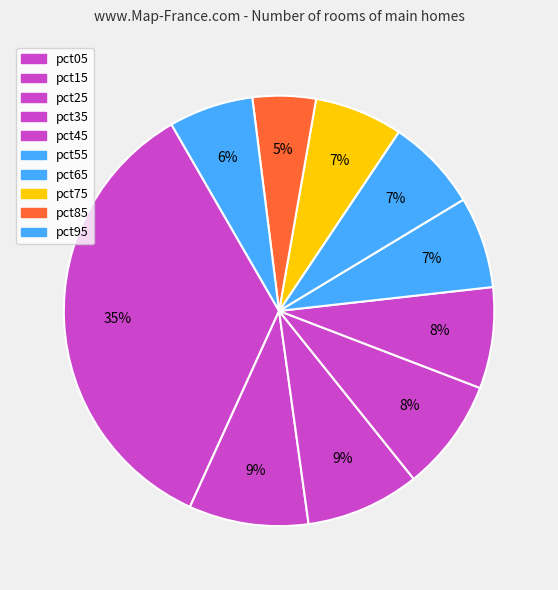

Do pct75 and pct65 together represent more than half of the pie?

No